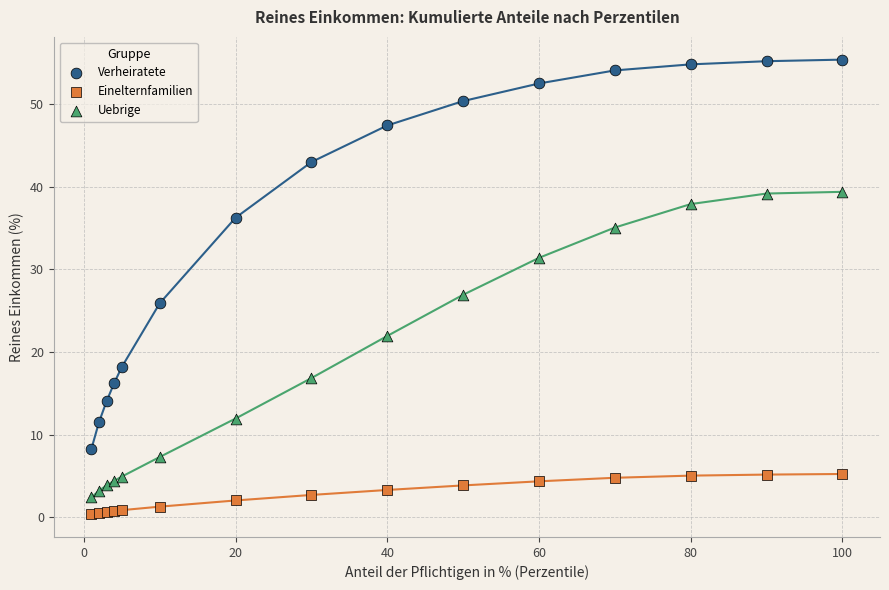

Which series reaches the maximum Y coordinate?

Verheiratete